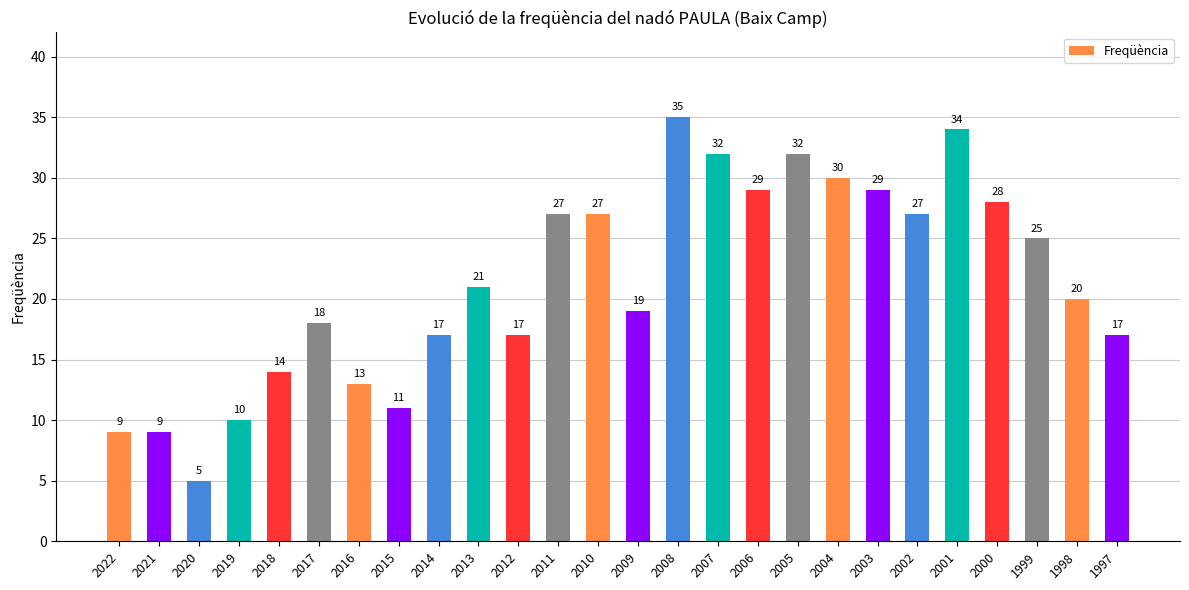

What is the maximum value shown in the chart?

35